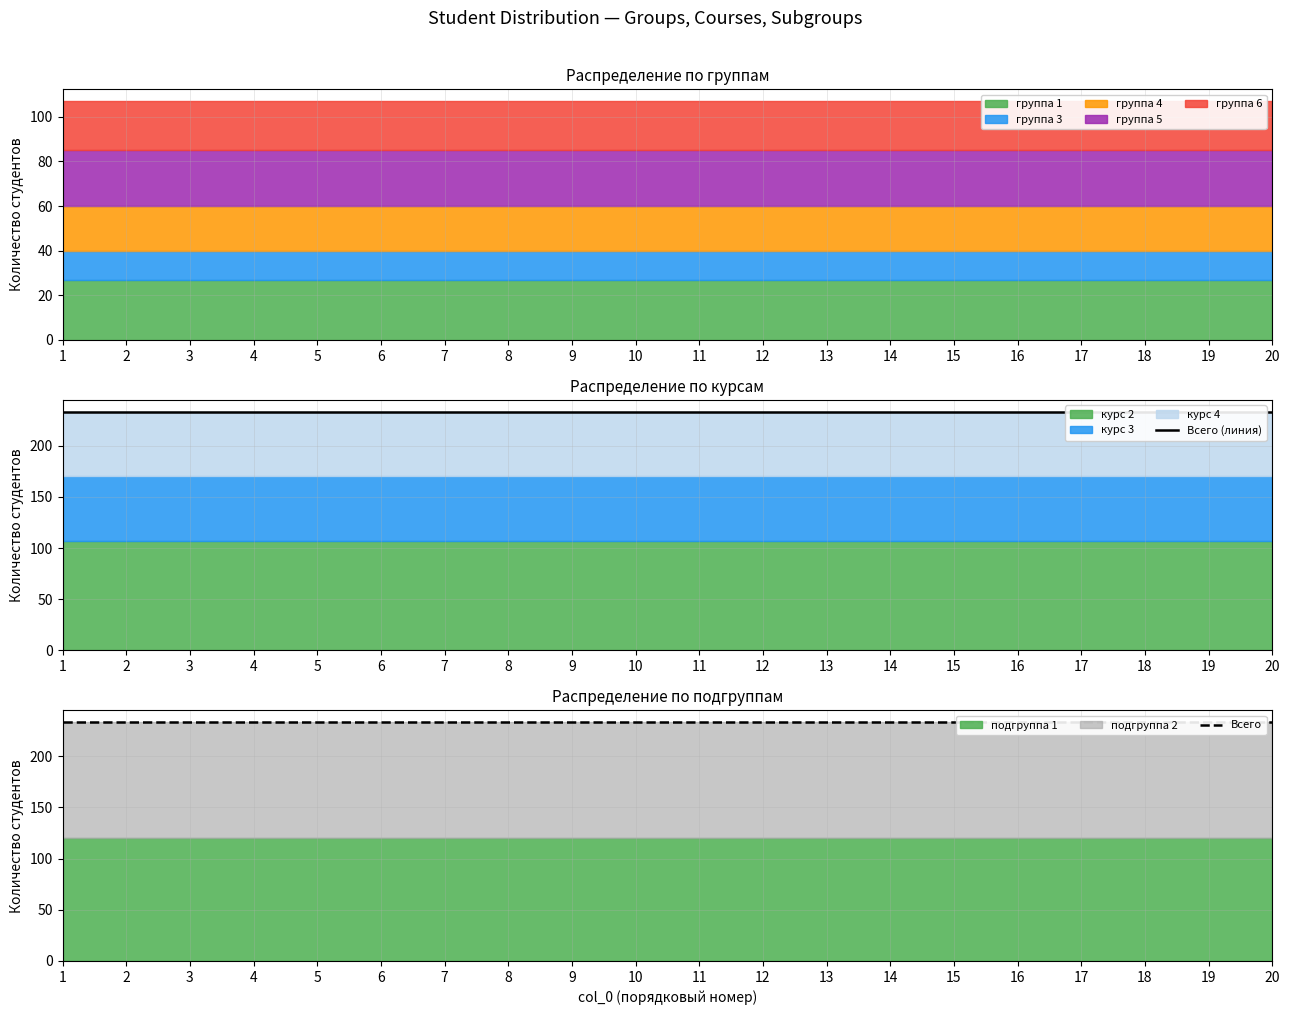

True or false: группа 4 and группа 3 cross at least once.

False